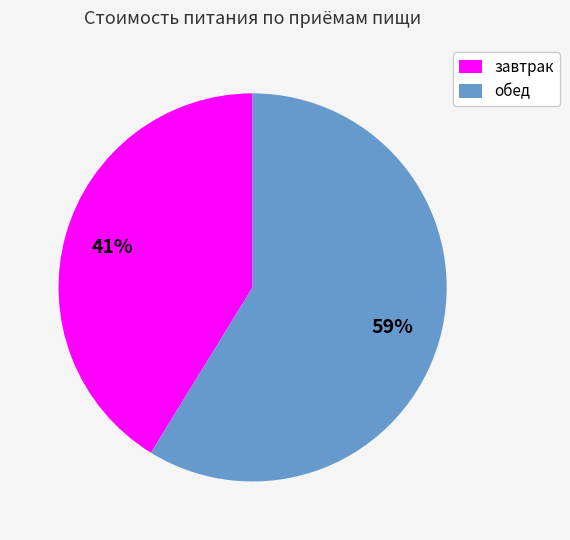

Is there a majority slice in this chart?

Yes